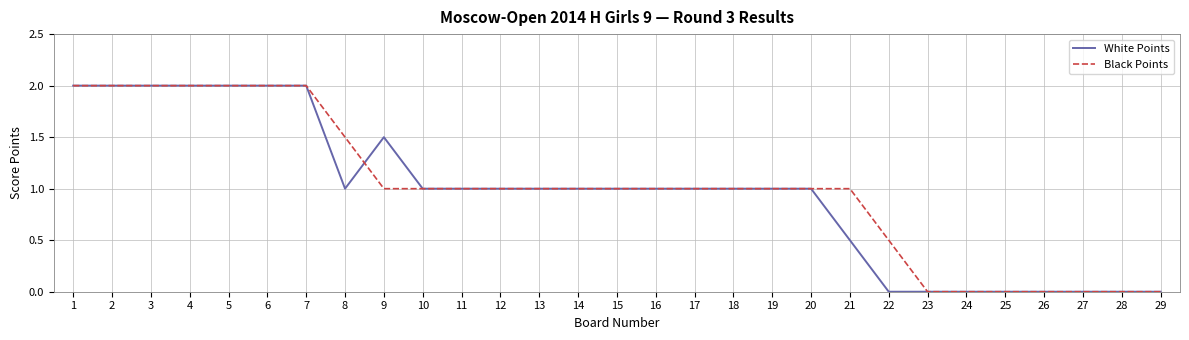

How many lines are shown in the chart?

2